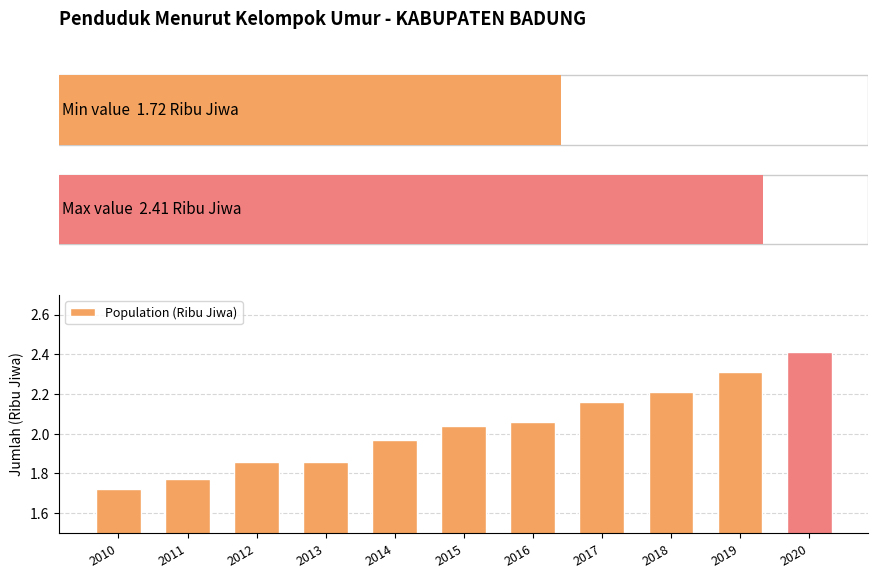

What value does the data have at 2019?

2.3